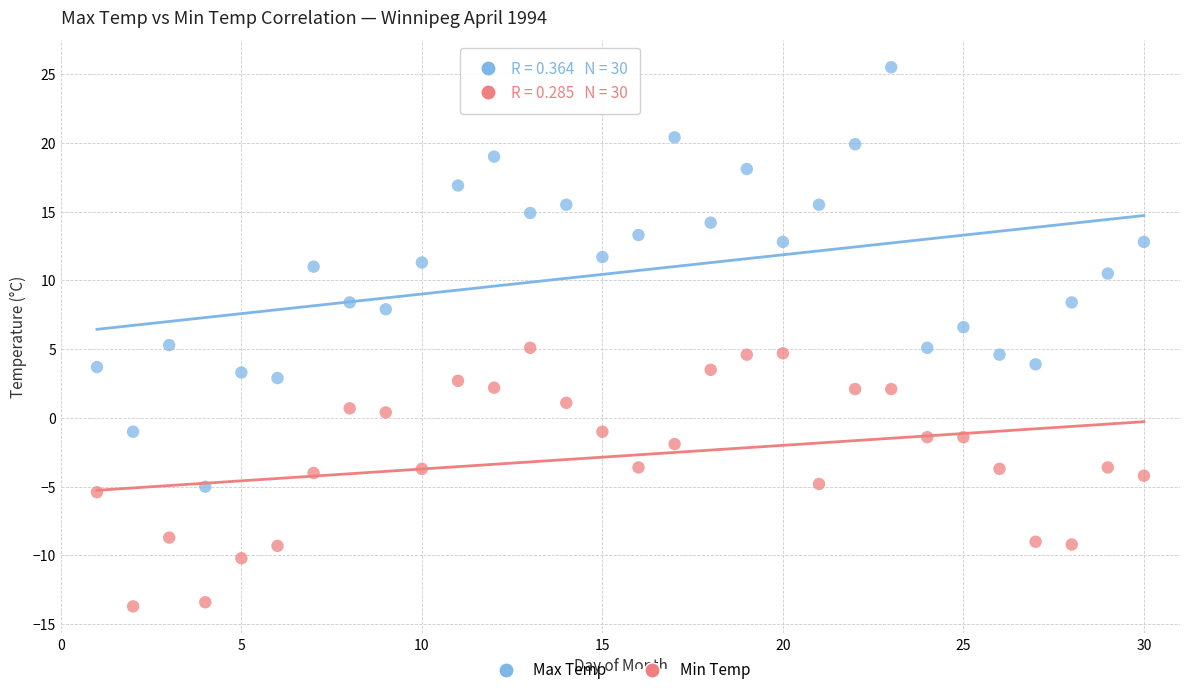

Across all data points, what is the range of X values (max minus min)?

29.0